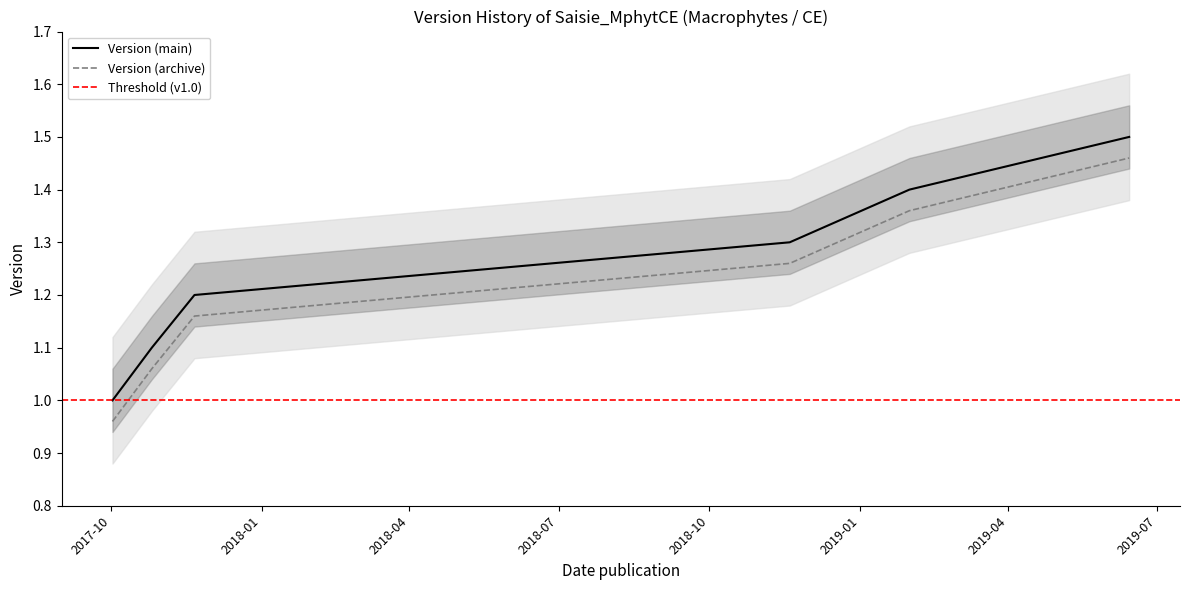

What is the average value?

1.2